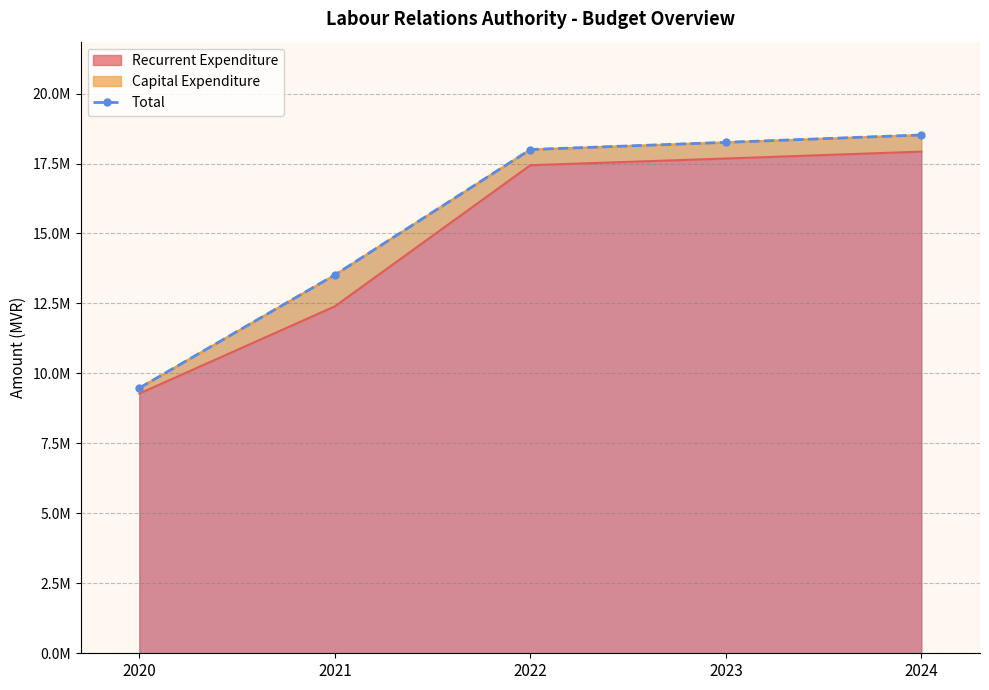

How many values are below 18000000?

2